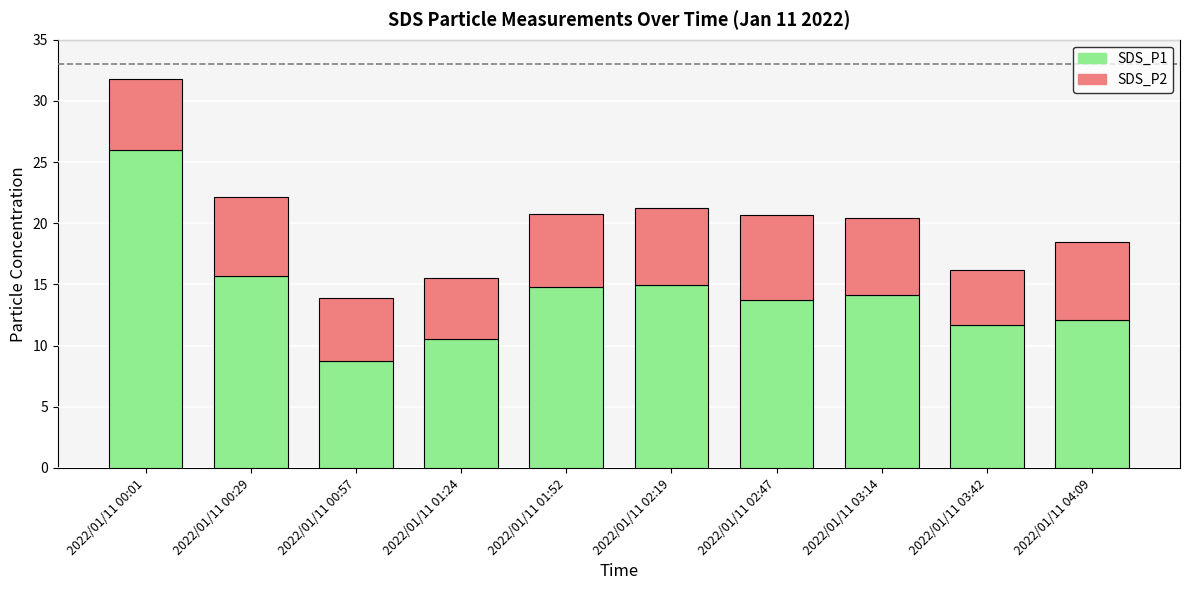

At which label is SDS_P1 closest to 17?

2022/01/11 00:29